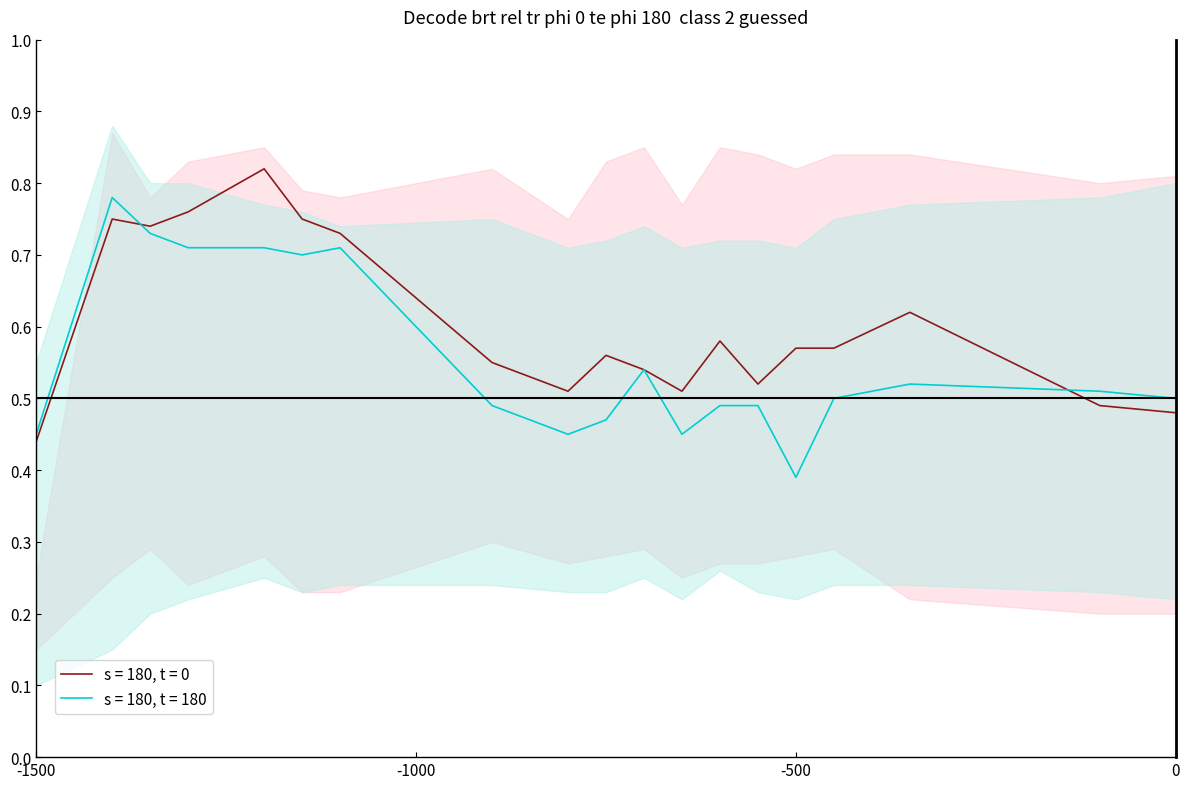

Which series has the largest range (max minus min)?

s = 180, t = 0 upper